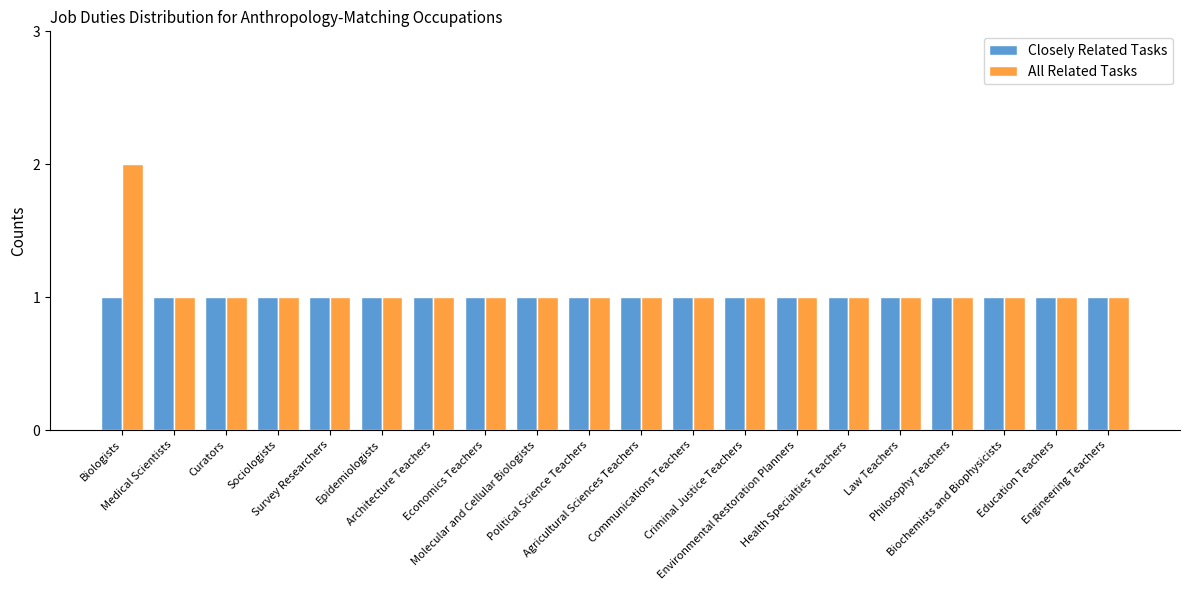

Which series has the widest spread of values?

All Related Tasks